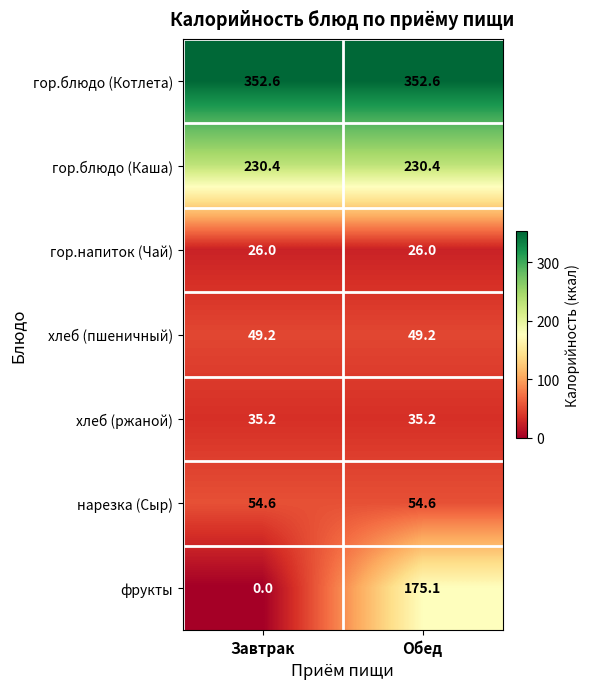

Reading left to right, what are all the values shown in this chart?

гор.блюдо (Котлета): Завтрак=352.6	Обед=352.6
гор.блюдо (Каша): Завтрак=230.4	Обед=230.4
гор.напиток (Чай): Завтрак=26.0	Обед=26.0
хлеб (пшеничный): Завтрак=49.2	Обед=49.2
хлеб (ржаной): Завтрак=35.2	Обед=35.2
нарезка (Сыр): Завтрак=54.6	Обед=54.6
фрукты: Завтрак=0.0	Обед=175.1